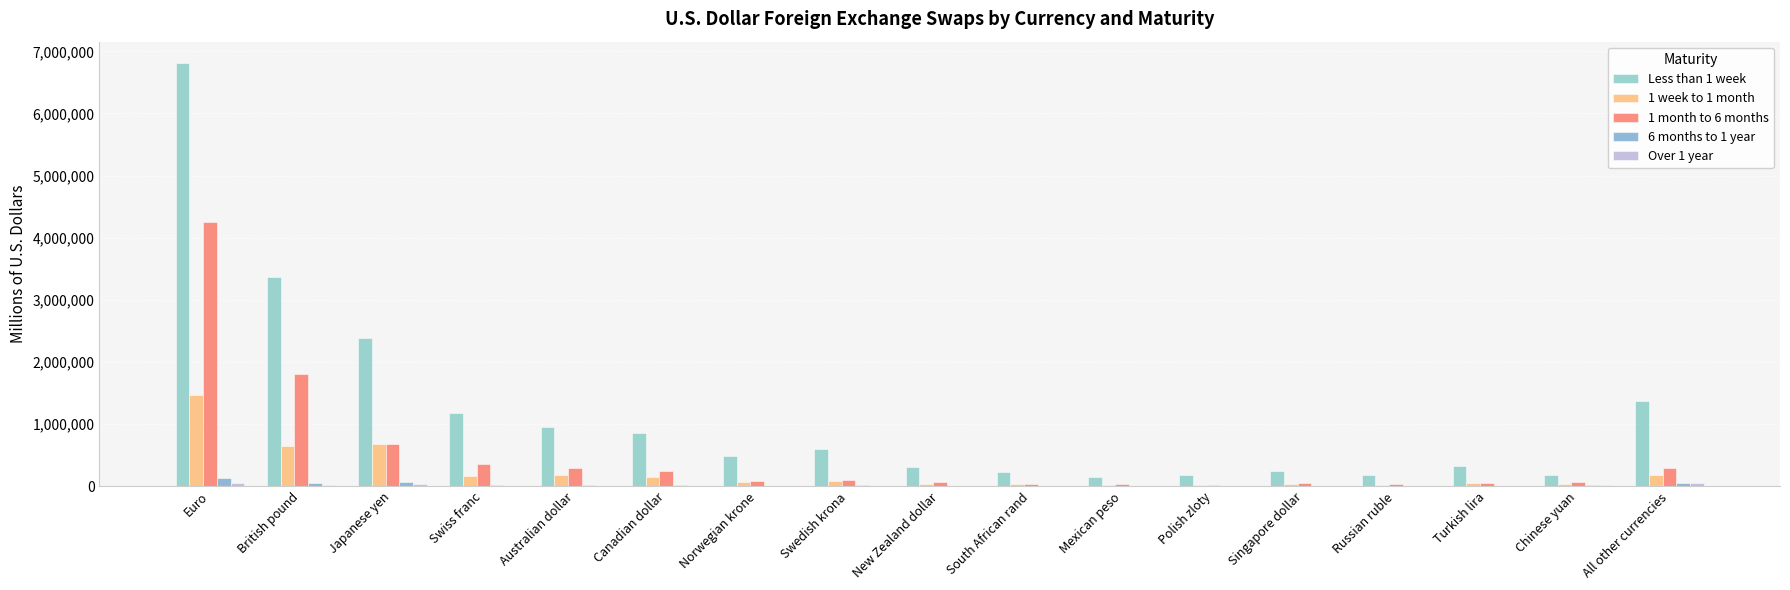

True or false: Less than 1 week has a value of 199305 at Norwegian krone.

False